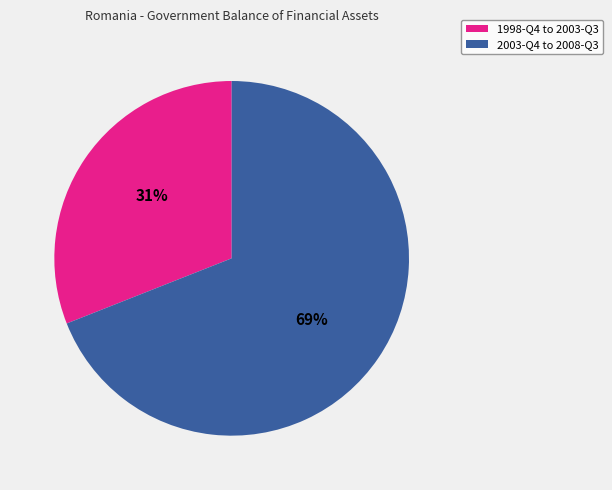

How many segments does this pie chart have?

2